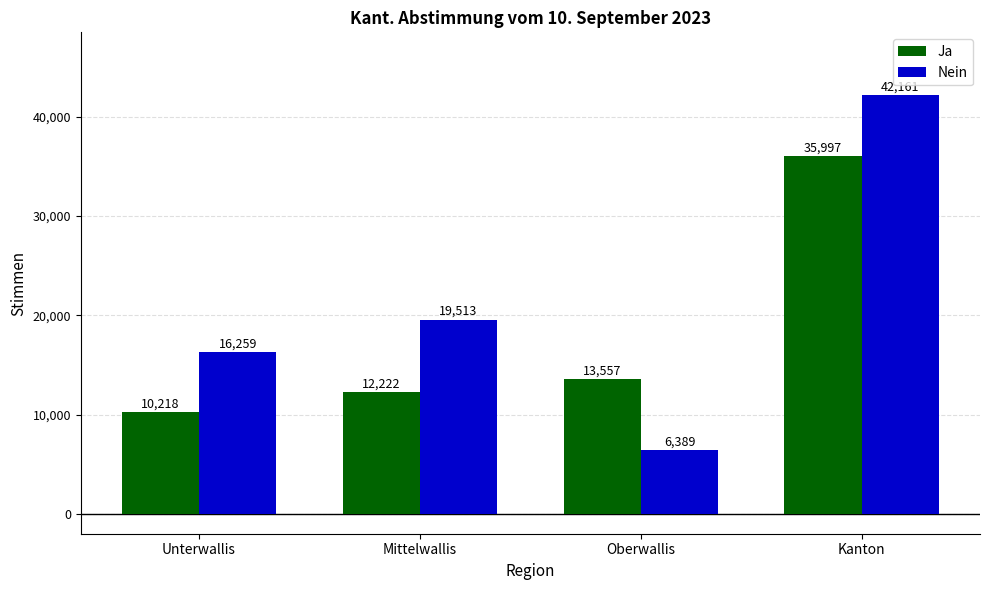

List the labels in order of Ja value, largest first.

Kanton, Oberwallis, Mittelwallis, Unterwallis